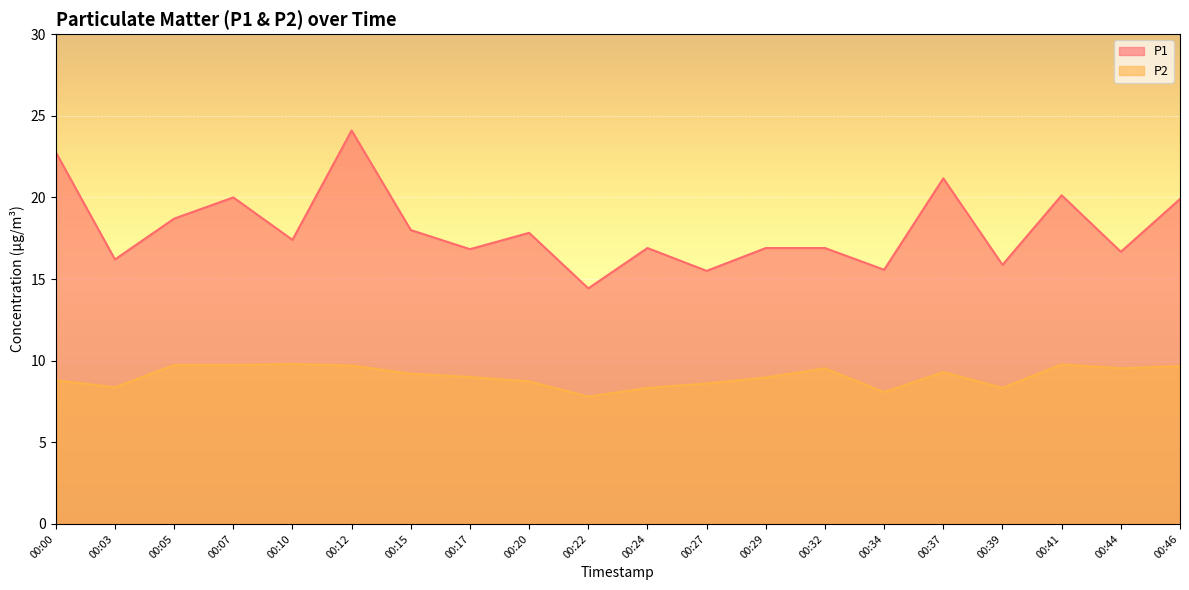

What is the smallest value displayed?

7.8